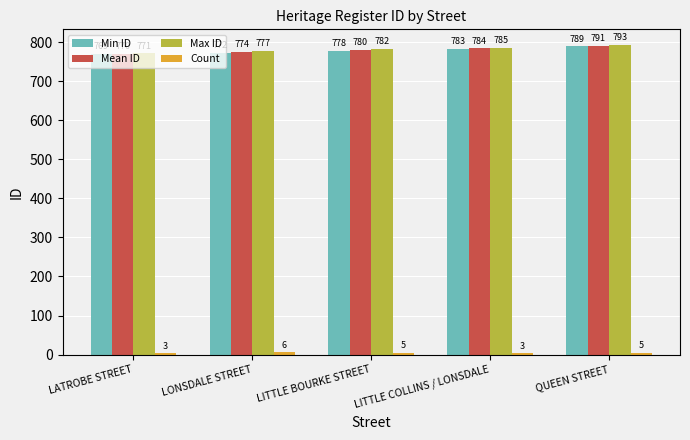

The value of Mean ID at LITTLE BOURKE STREET is 780.0. True or false?

True